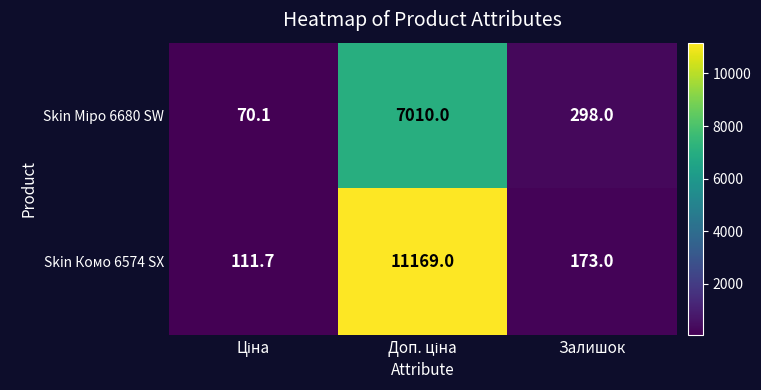

Which series has the largest total across all categories?

Skin Комо 6574 SX